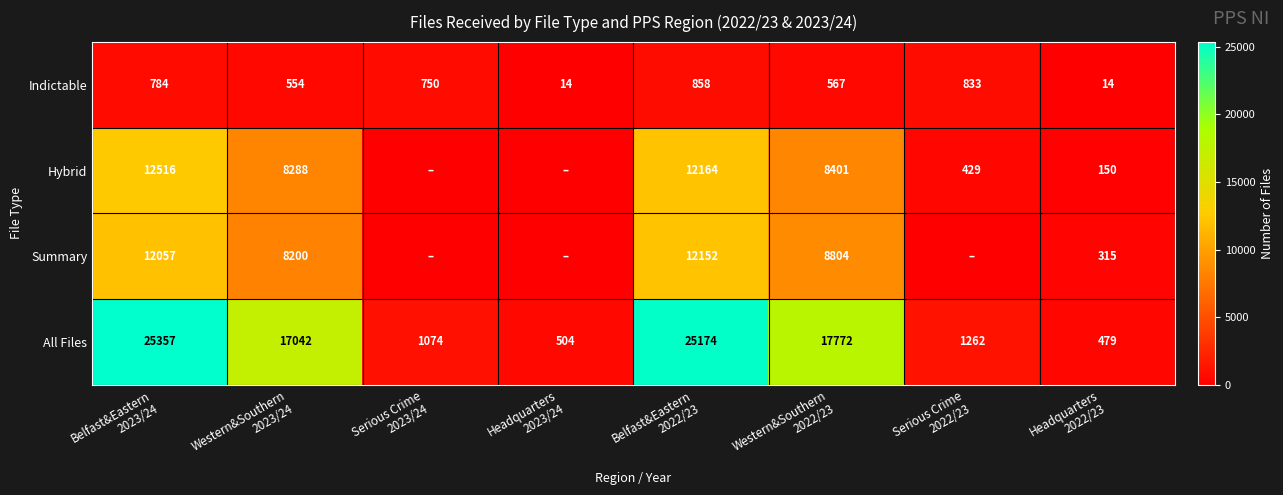

What is the sum of the Summary values at Western&Southern 2022/23 and Belfast&Eastern 2022/23?

20956